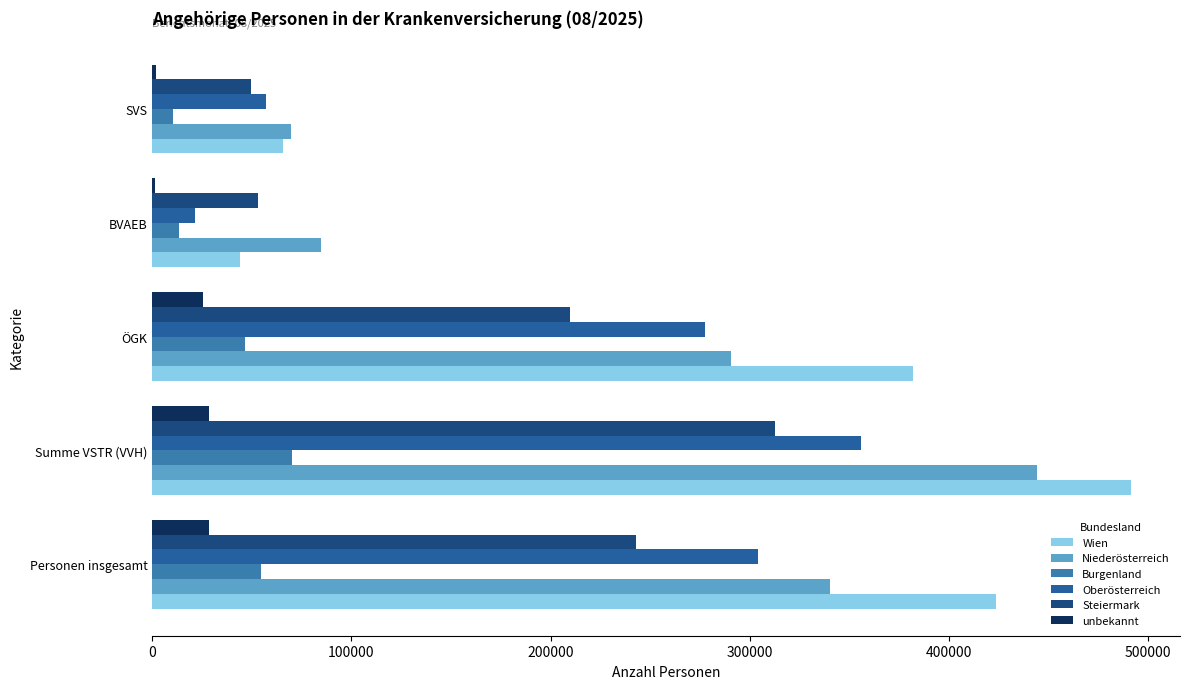

Count the number of data series in this chart.

6